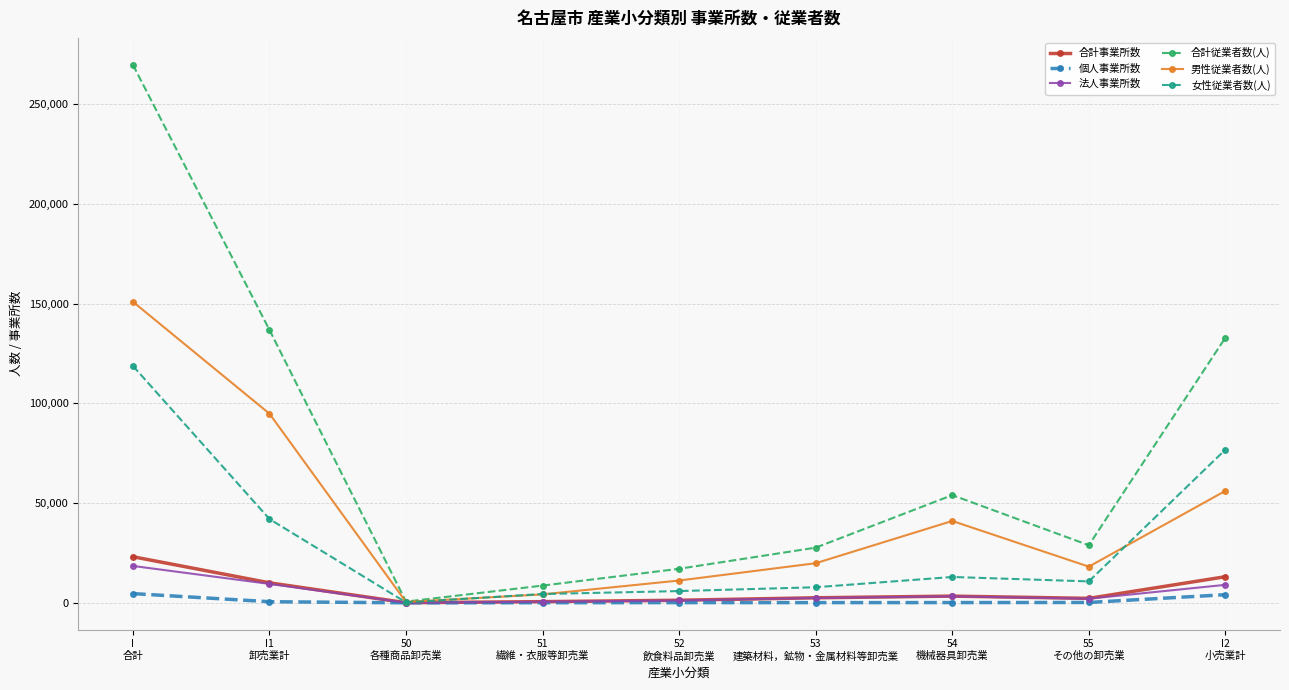

What are all the series names shown in the legend?

合計事業所数, 個人事業所数, 法人事業所数, 合計従業者数(人), 男性従業者数(人), 女性従業者数(人)